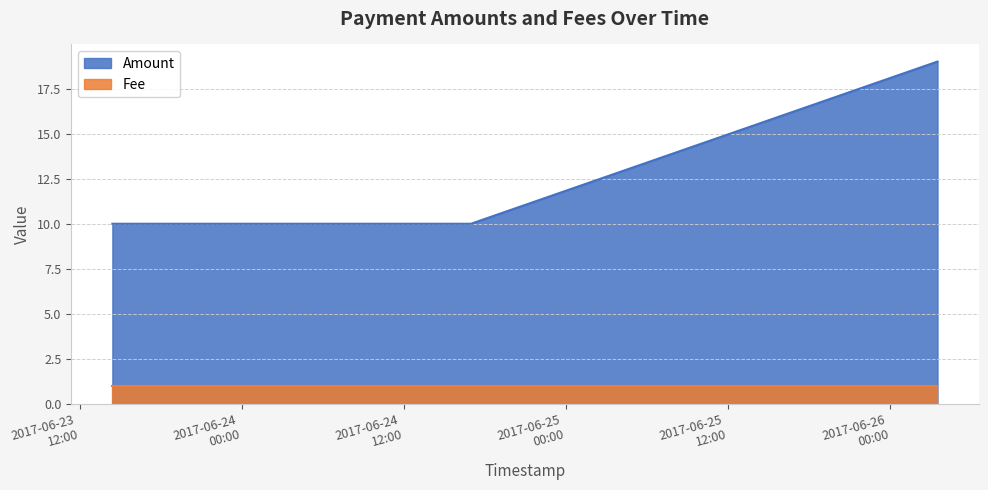

At how many categories does at least one series exceed 9?

3